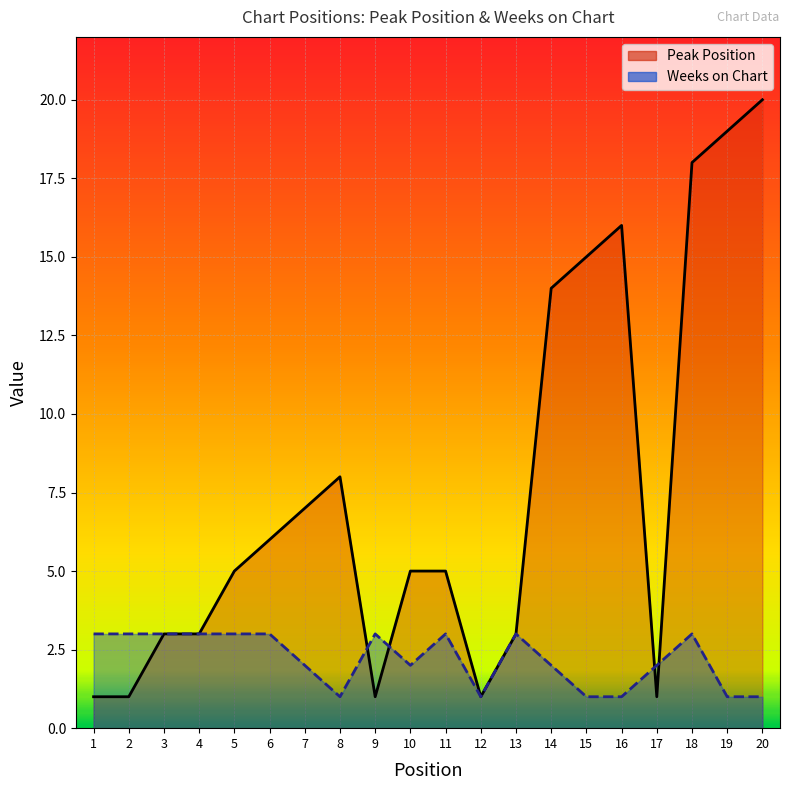

Reading left to right, extract all data points from this chart.

Peak Position: 1	1	3	3	5	6	7	8	1	5	5	1	3	14	15	16	1	18	19	20
Weeks on Chart: 3	3	3	3	3	3	2	1	3	2	3	1	3	2	1	1	2	3	1	1